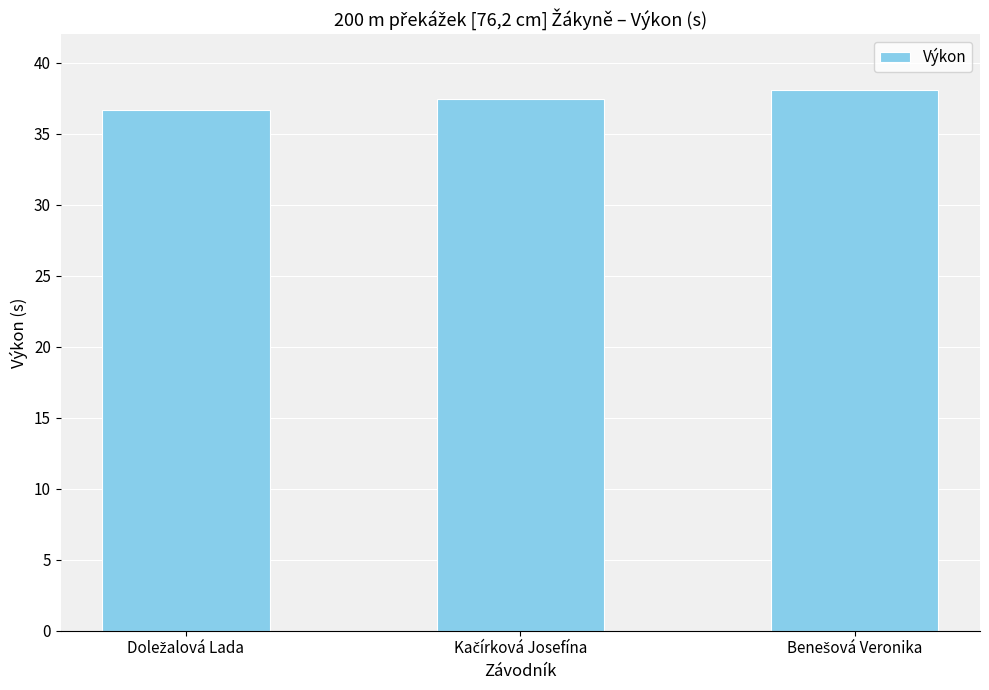

What is the value of the 1st bar from the left?

36.6